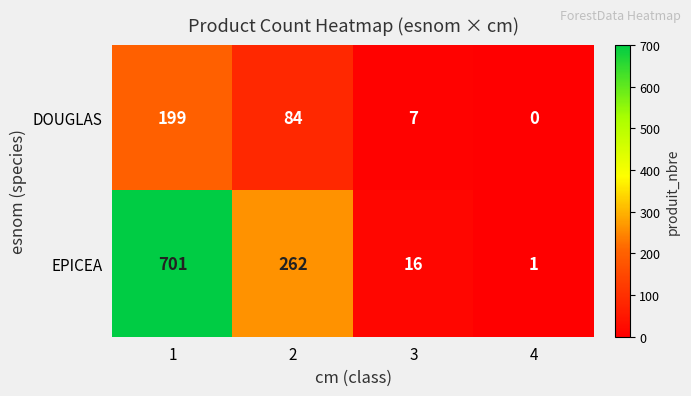

List the series in order of their overall mean, highest first.

EPICEA, DOUGLAS